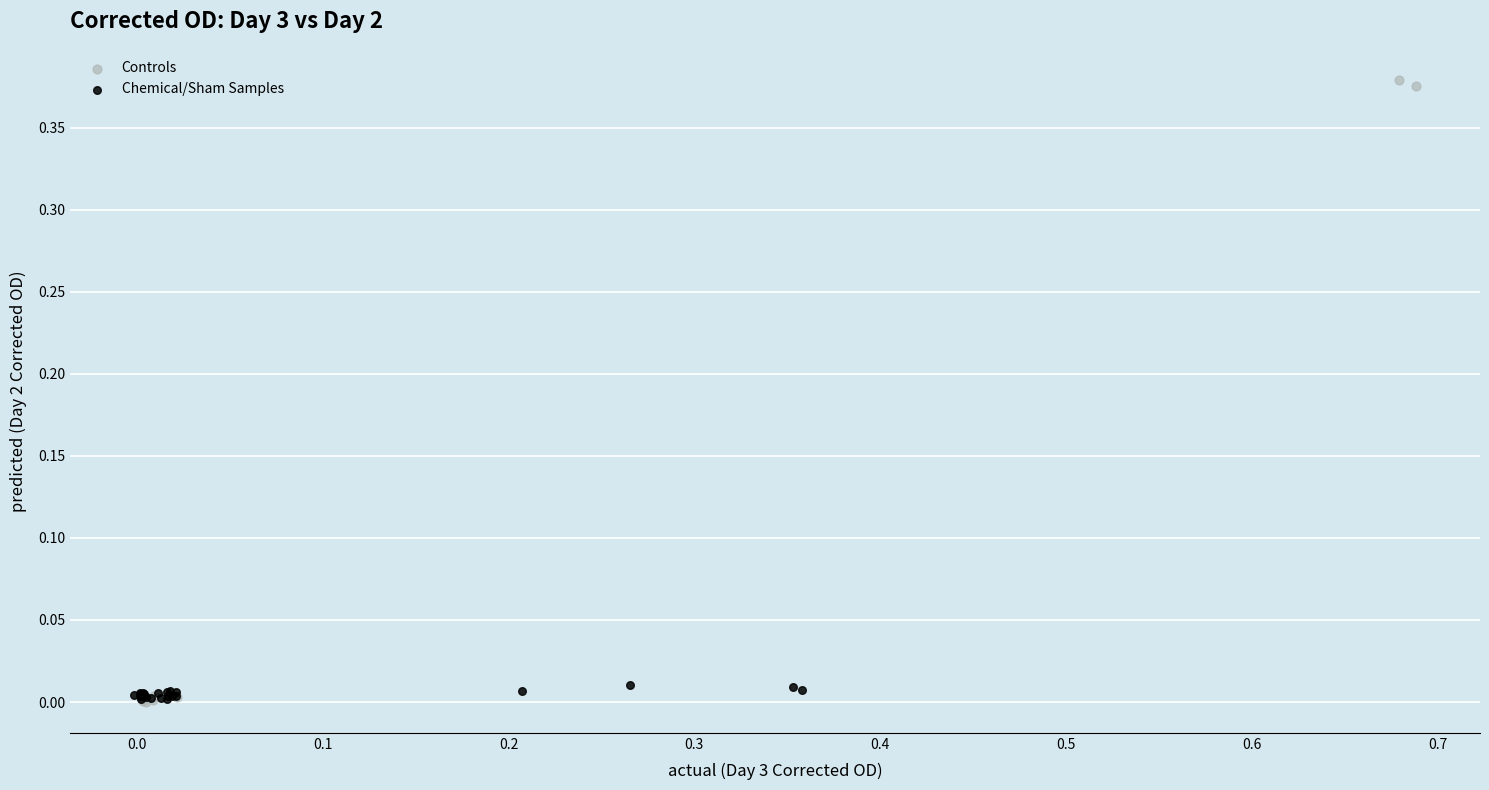

Which series has the widest spread of Y values?

Controls